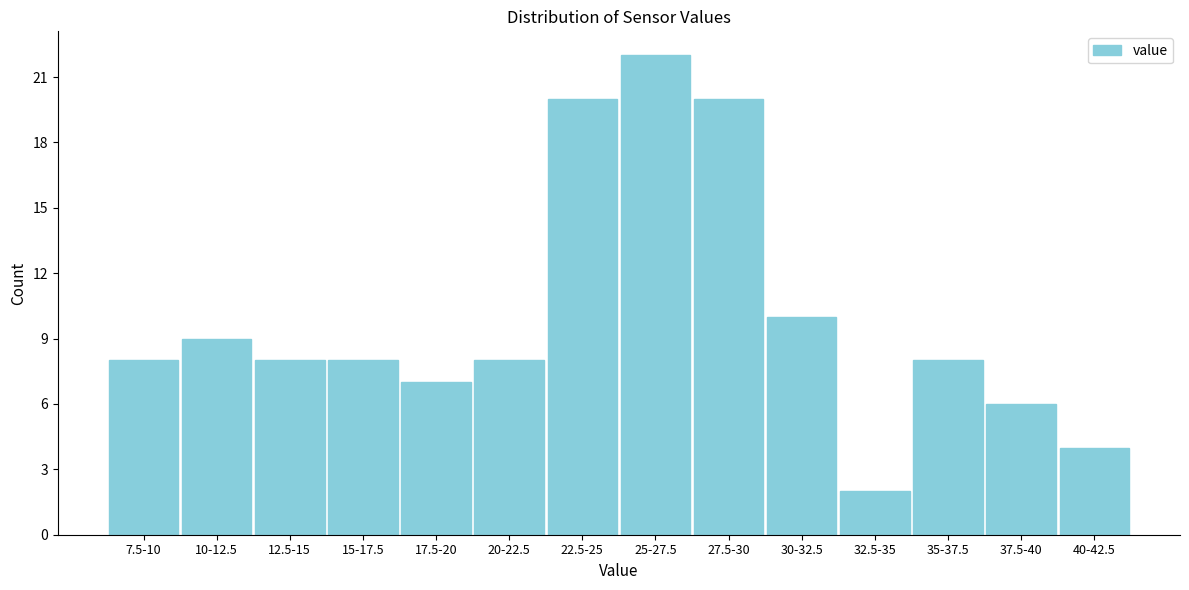

Reading left to right, transcribe all the data shown in this chart.

8	9	8	8	7	8	20	22	20	10	2	8	6	4